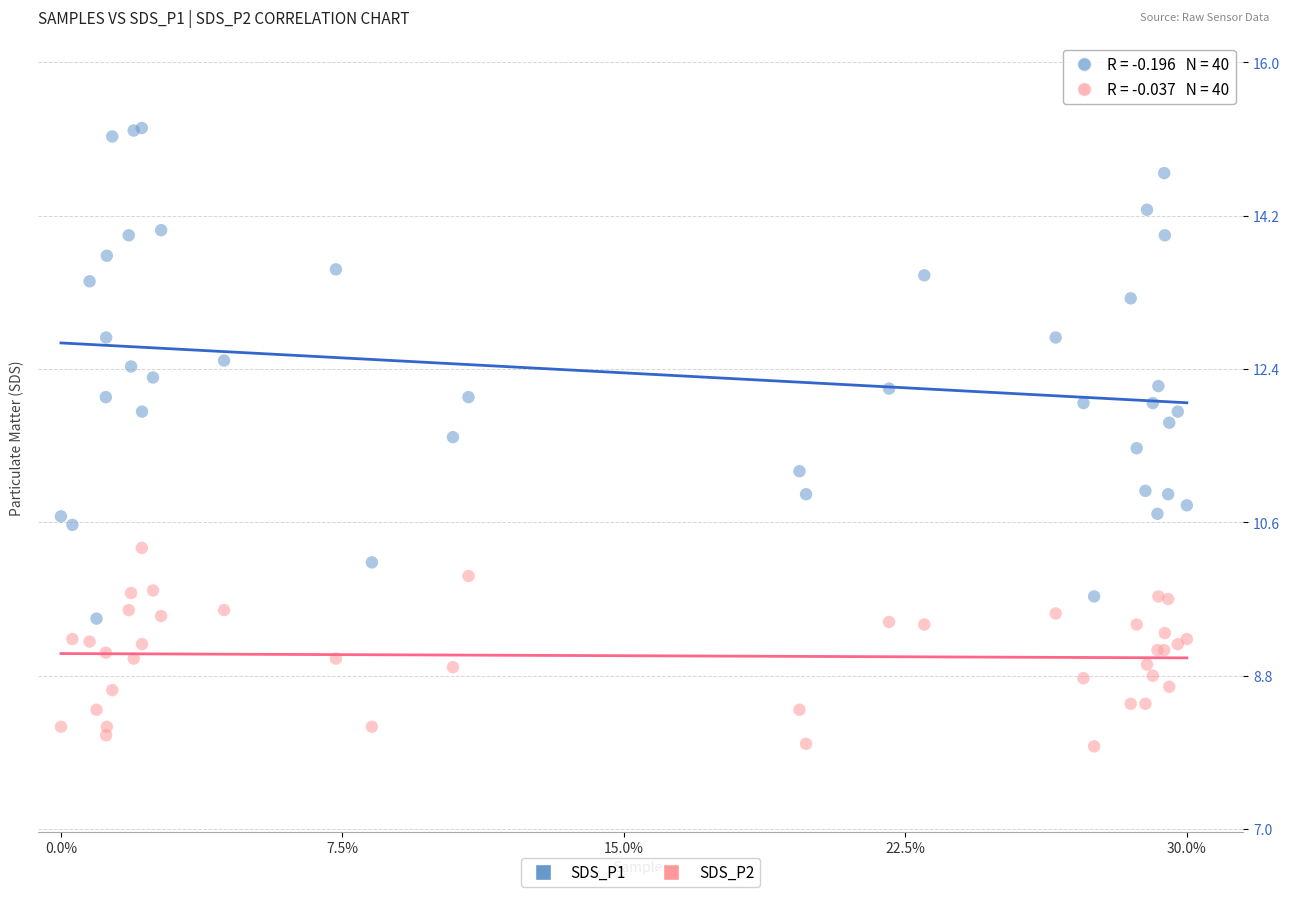

Which series contains the lowest Y value?

SDS_P2